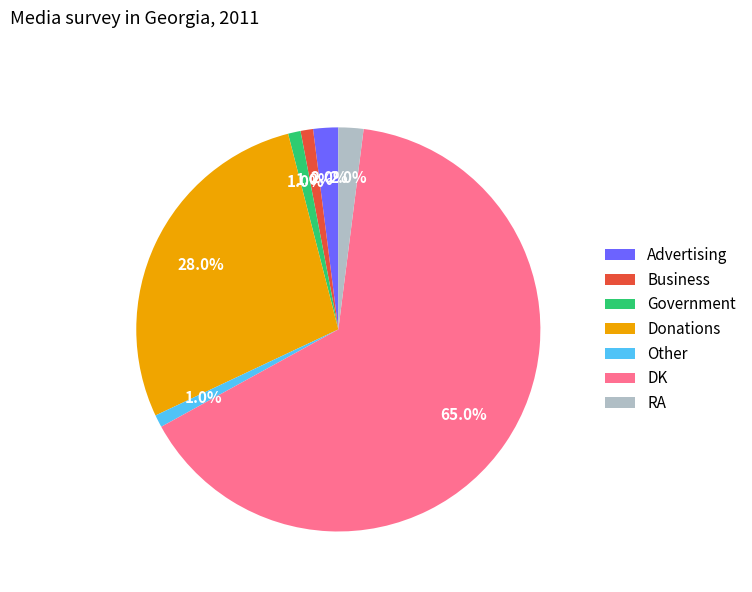

Which slice is the largest?

DK